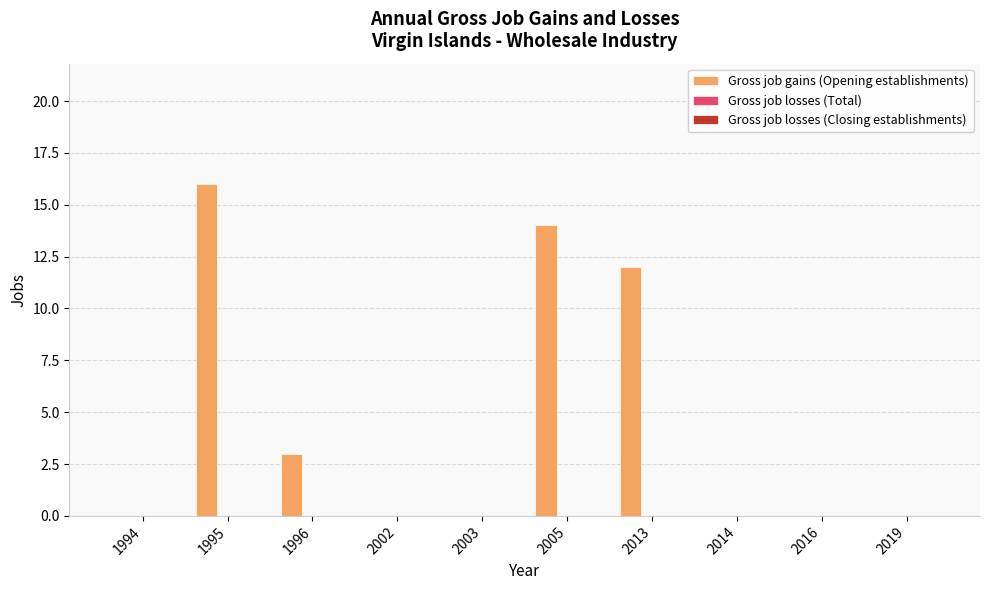

What is the change in value from 1995 to 2002?

-16